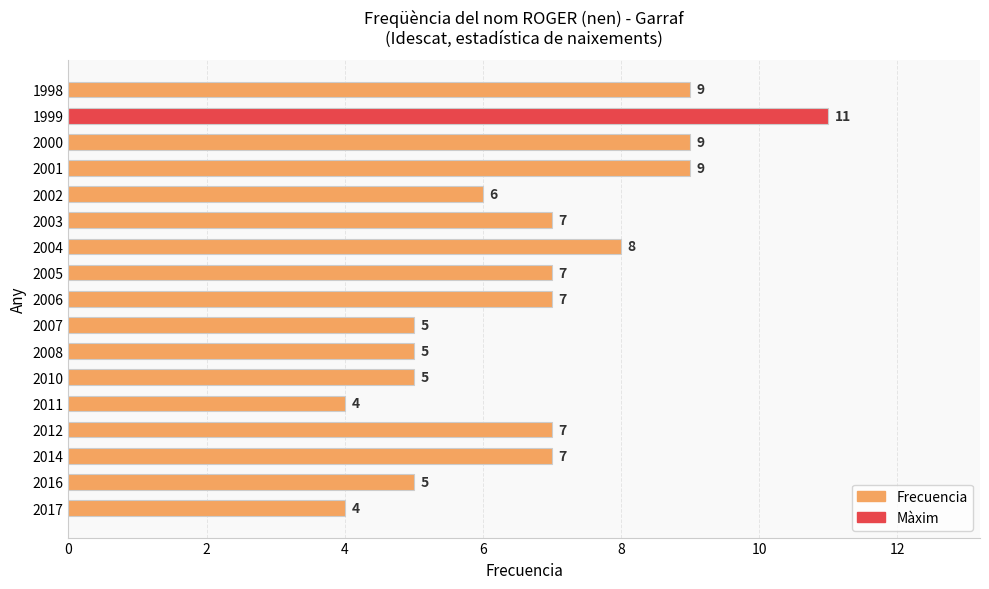

What is the difference between the second highest and second lowest values?

5